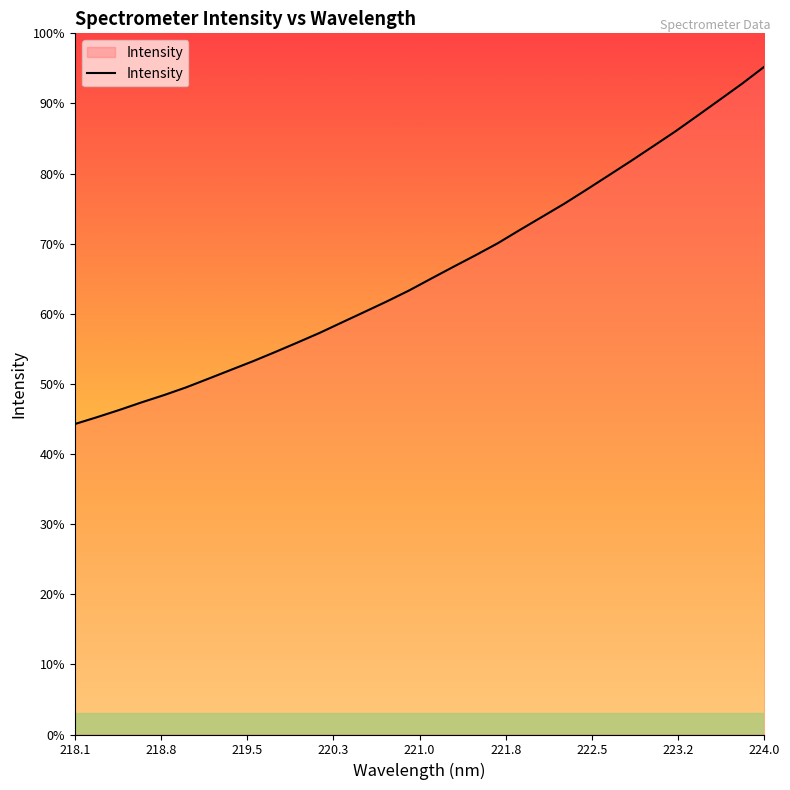

Does the chart display data point markers on the line(s)?

No